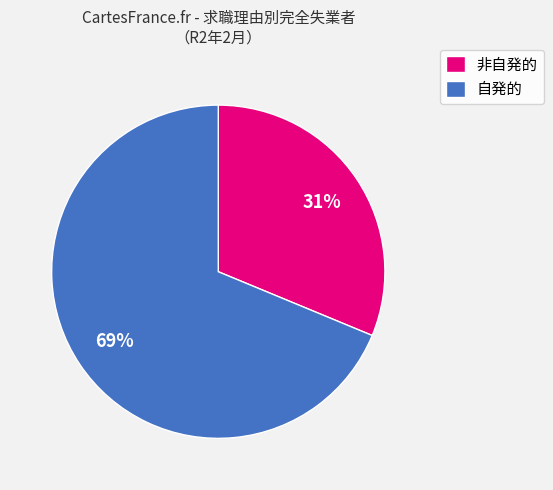

Between 自発的 and 非自発的, which is larger?

自発的